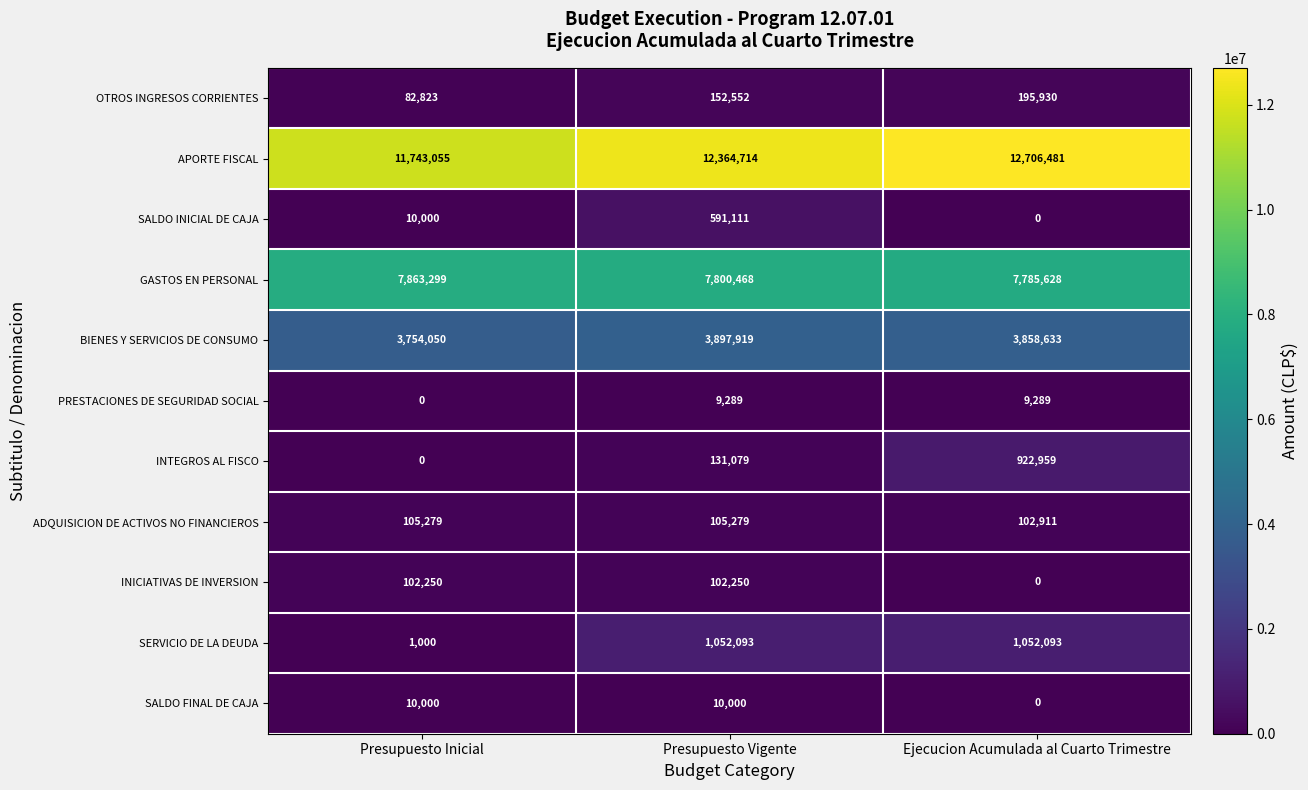

Which series has the widest spread of values?

SERVICIO DE LA DEUDA